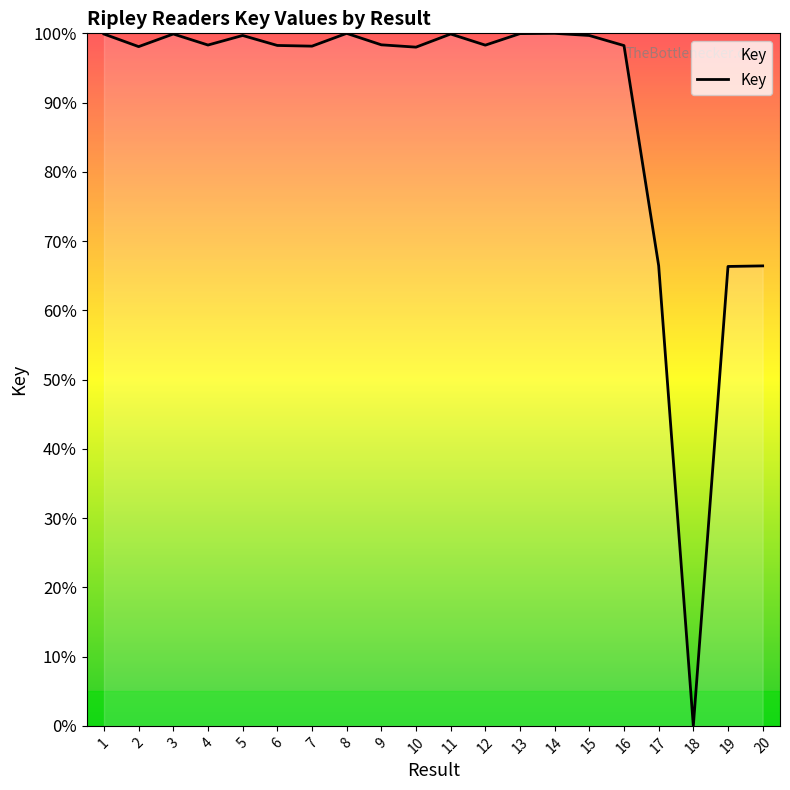

How many lines are shown in the chart?

1